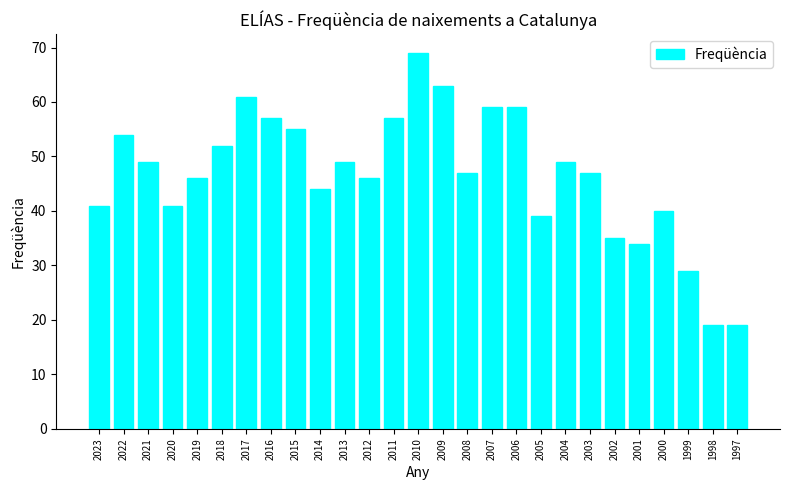

Which has a higher value, 2008 or 2005?

2008